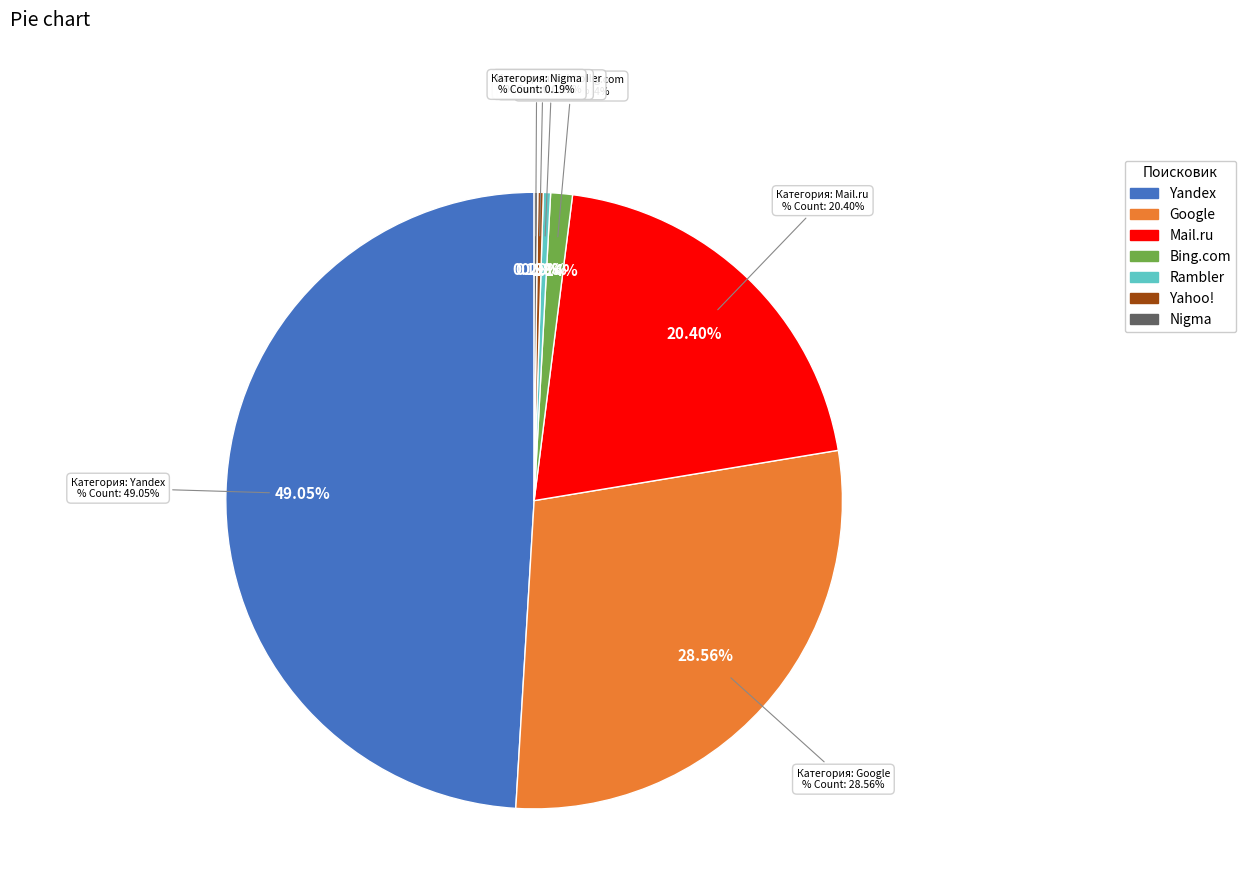

Does Yahoo! account for over 50% of the chart?

No